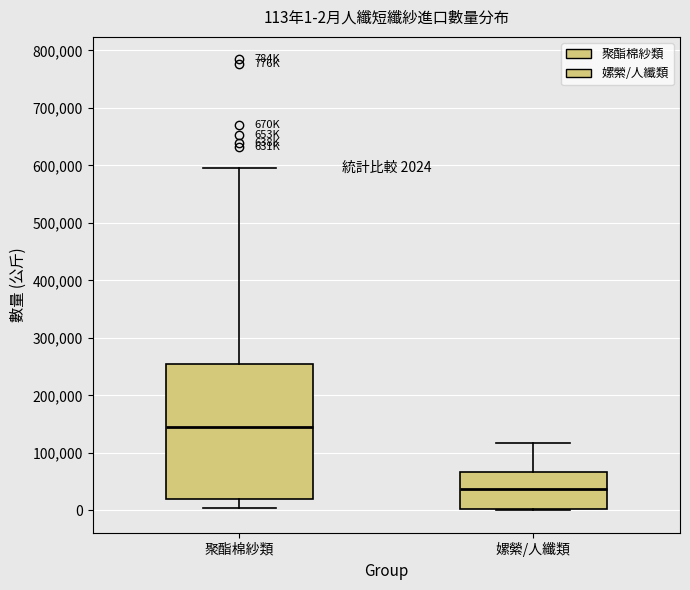

Which box's median line is the highest?

聚酯棉紗類